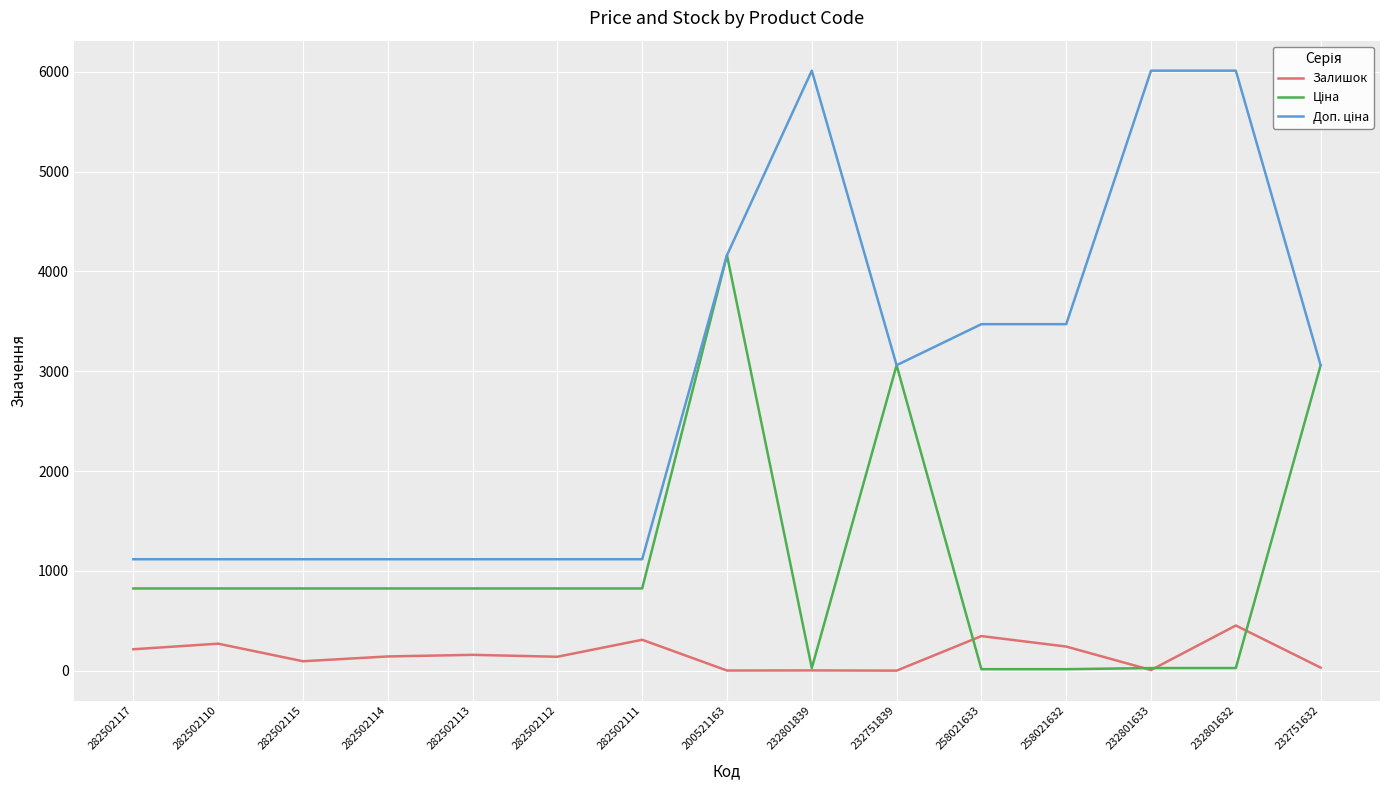

What is the maximum value for Залишок?

453.0